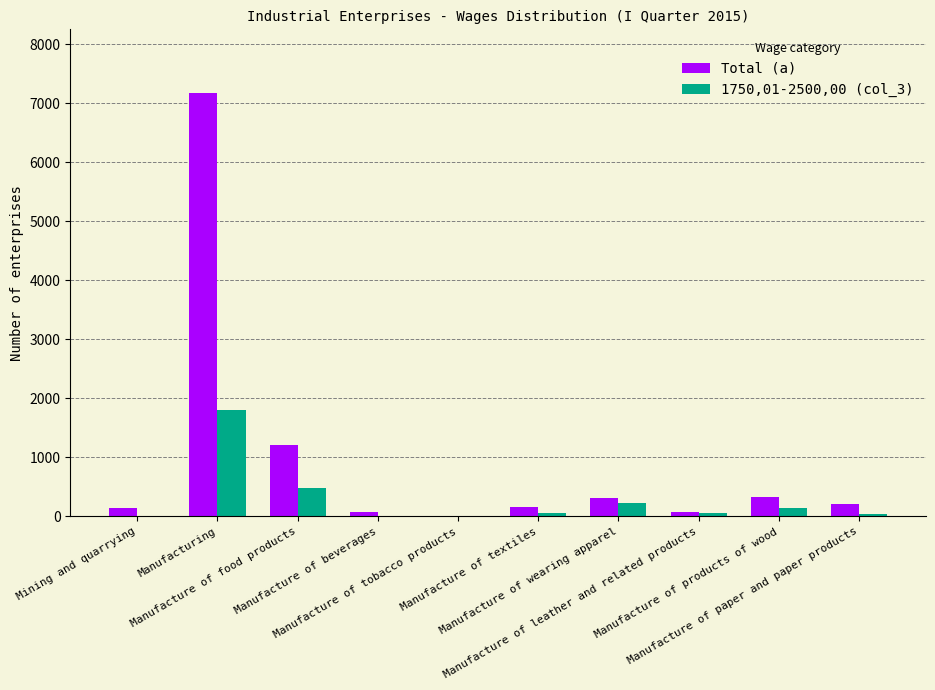

What is the greatest value displayed?

7180